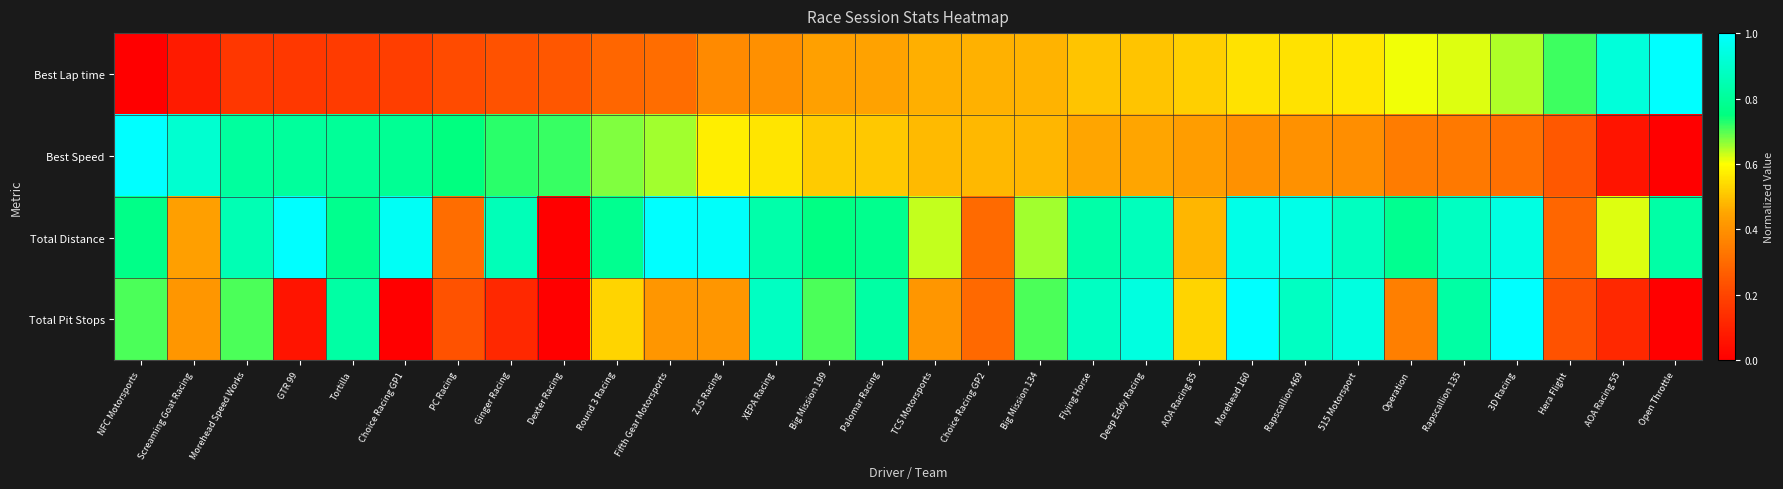

What is the maximum value shown in the chart?

1.0